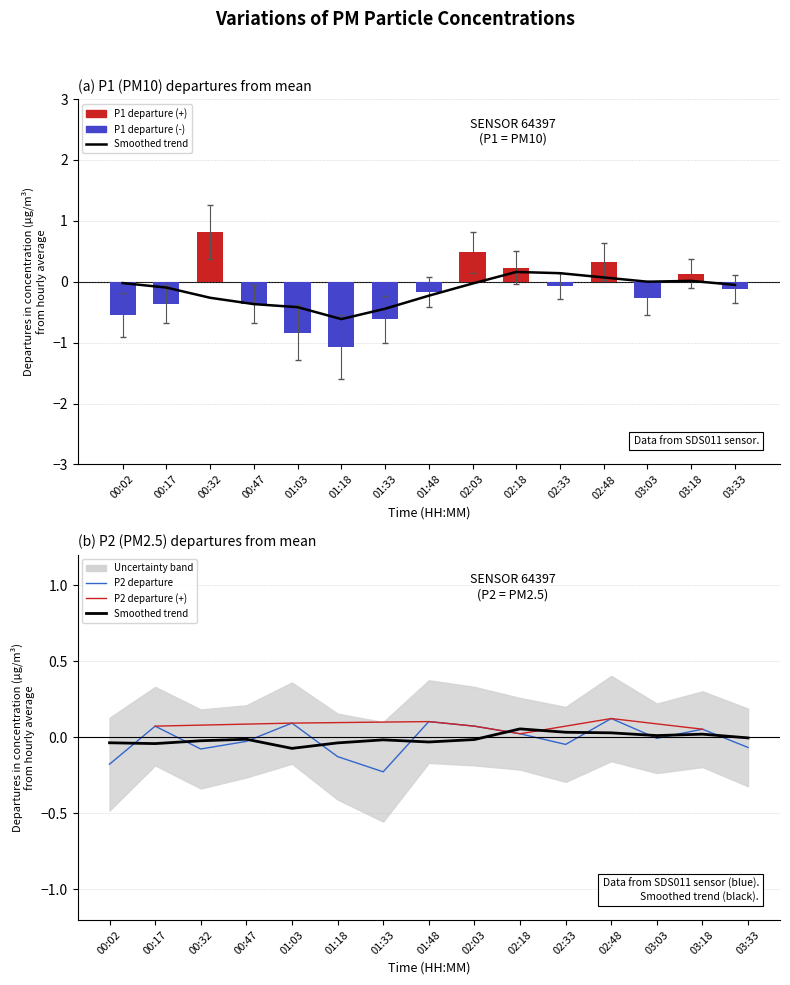

What is the value of the P1 bar at the 6th from the left?

-1.1